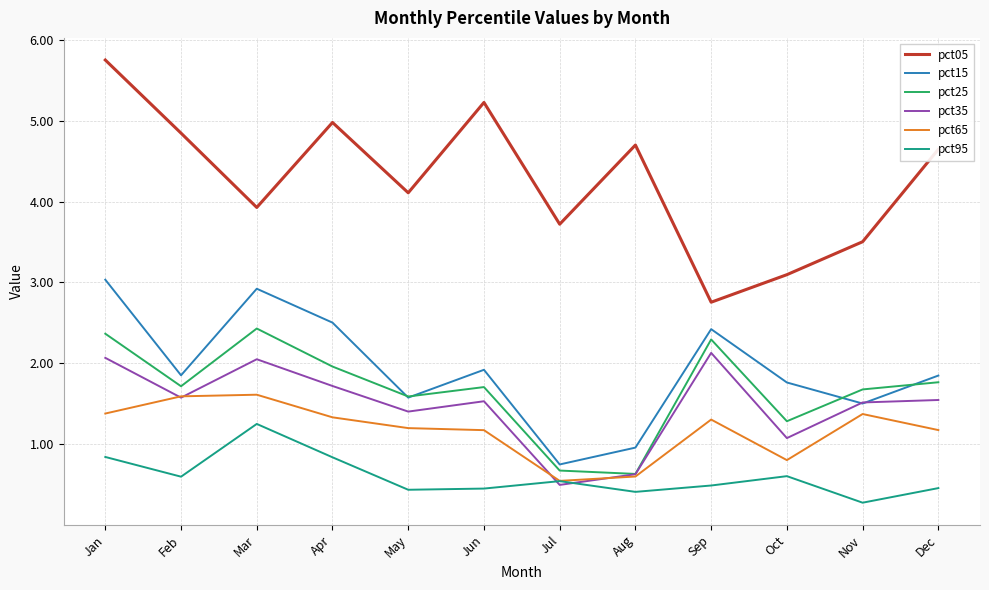

What is the spread (max minus min) of values at May?

3.7